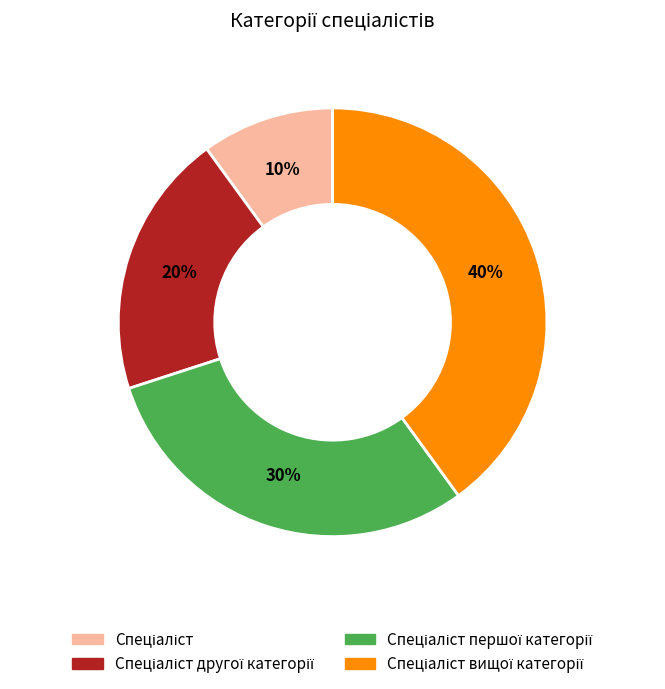

How many slices are in this pie chart?

4